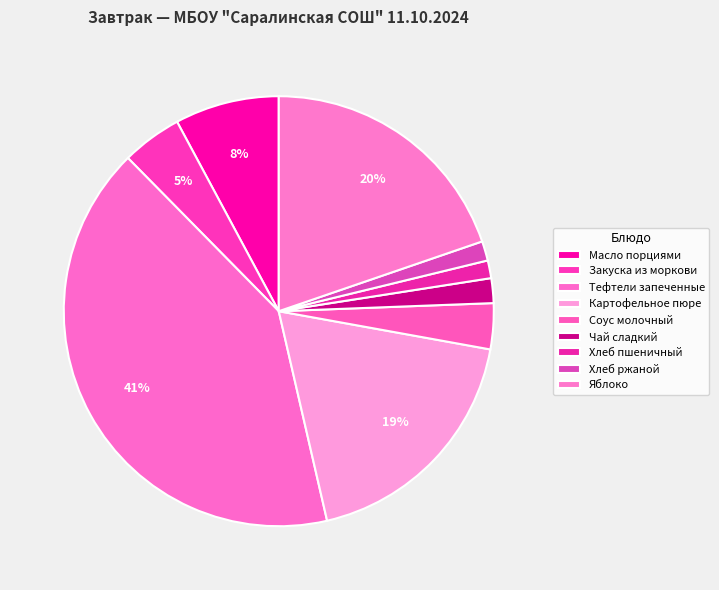

How many segments does this pie chart have?

9